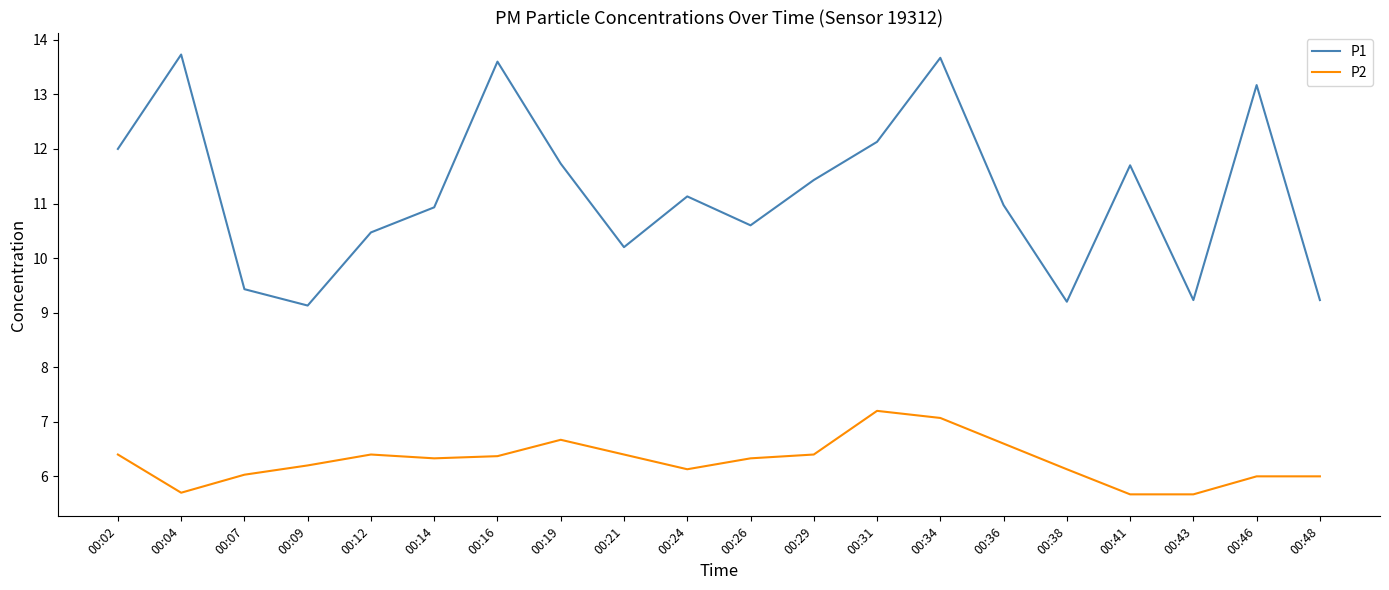

True or false: P2 and P1 intersect in this chart.

False